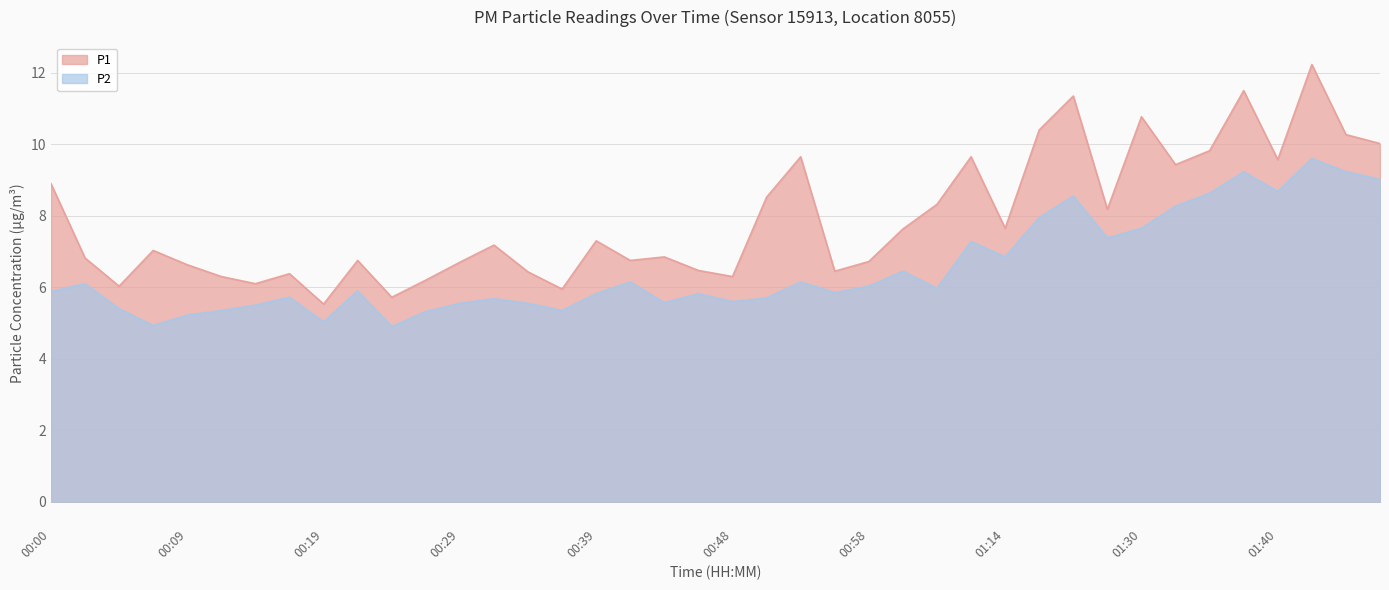

What is the highest value of the P1 series?

12.2